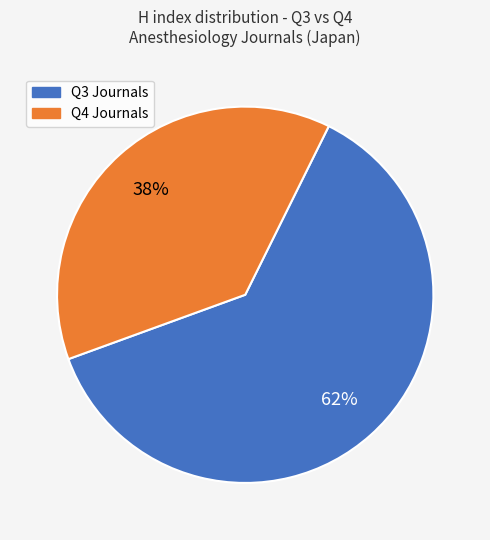

Is there a majority slice in this chart?

Yes